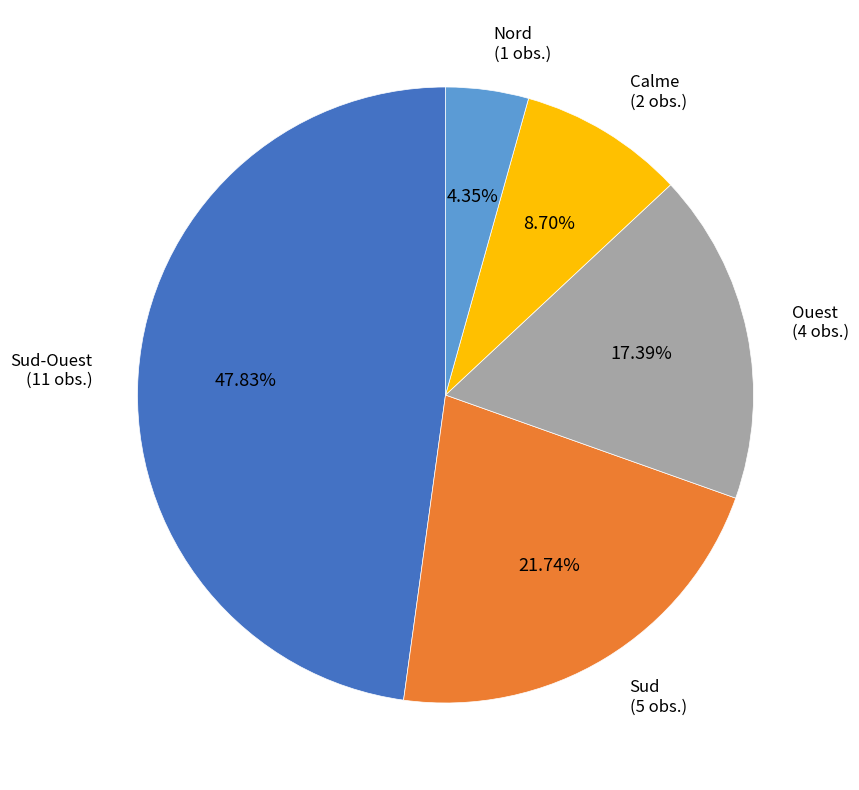

True or false: Calme accounts for 23% of the total.

False